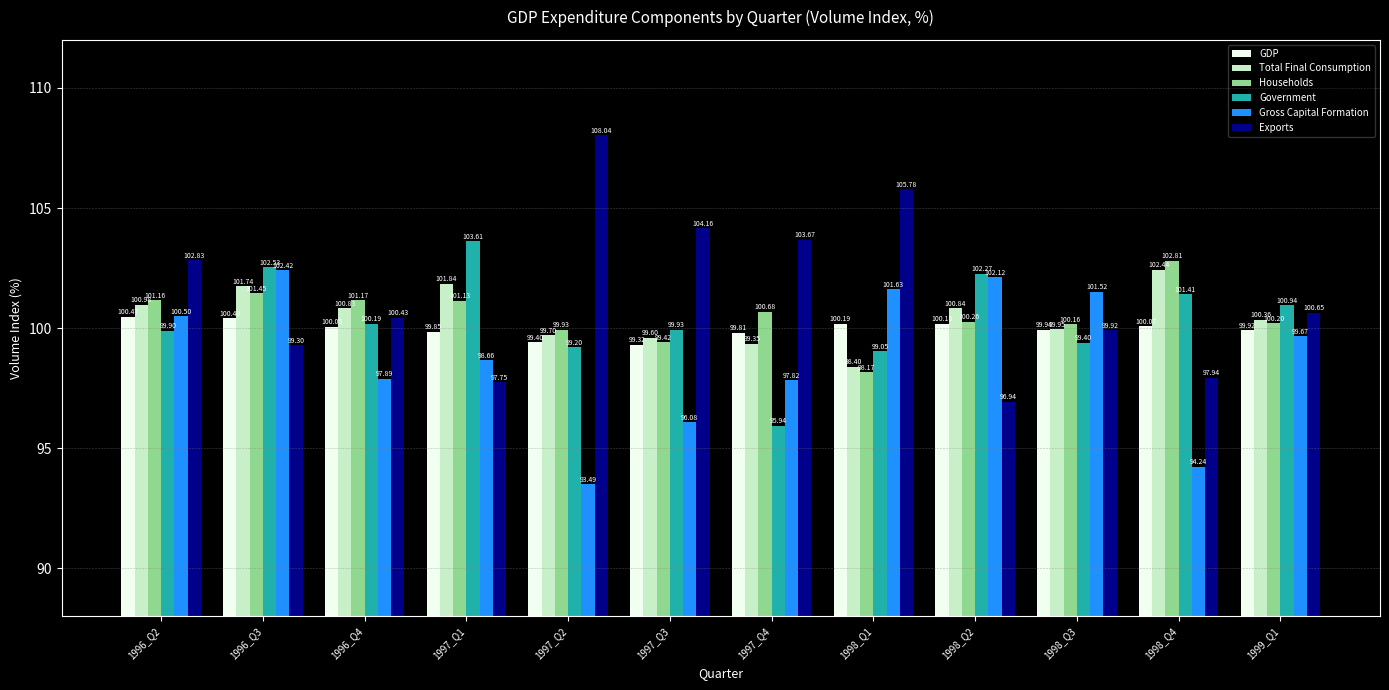

What is the maximum value shown in the chart?

108.0